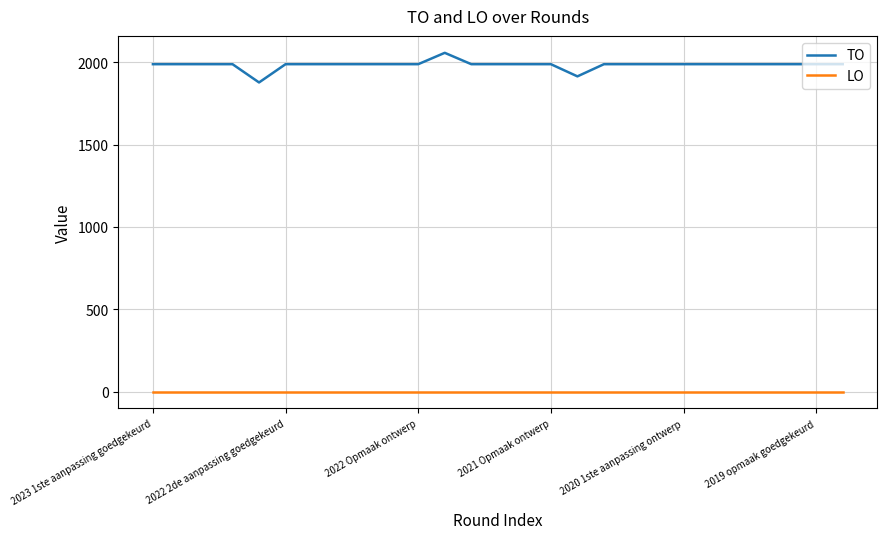

What are all the series names shown in the legend?

TO, LO